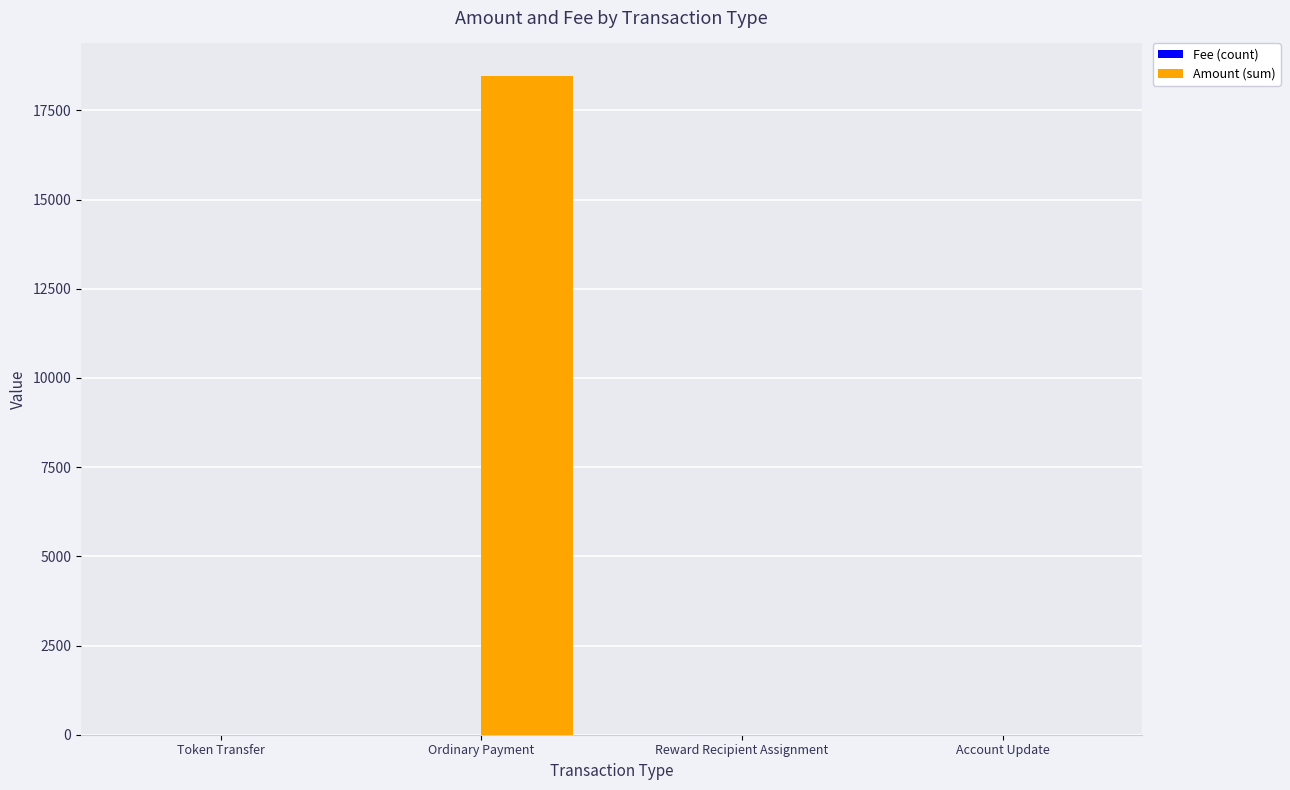

How many values in the Amount (sum) series exceed 0?

1